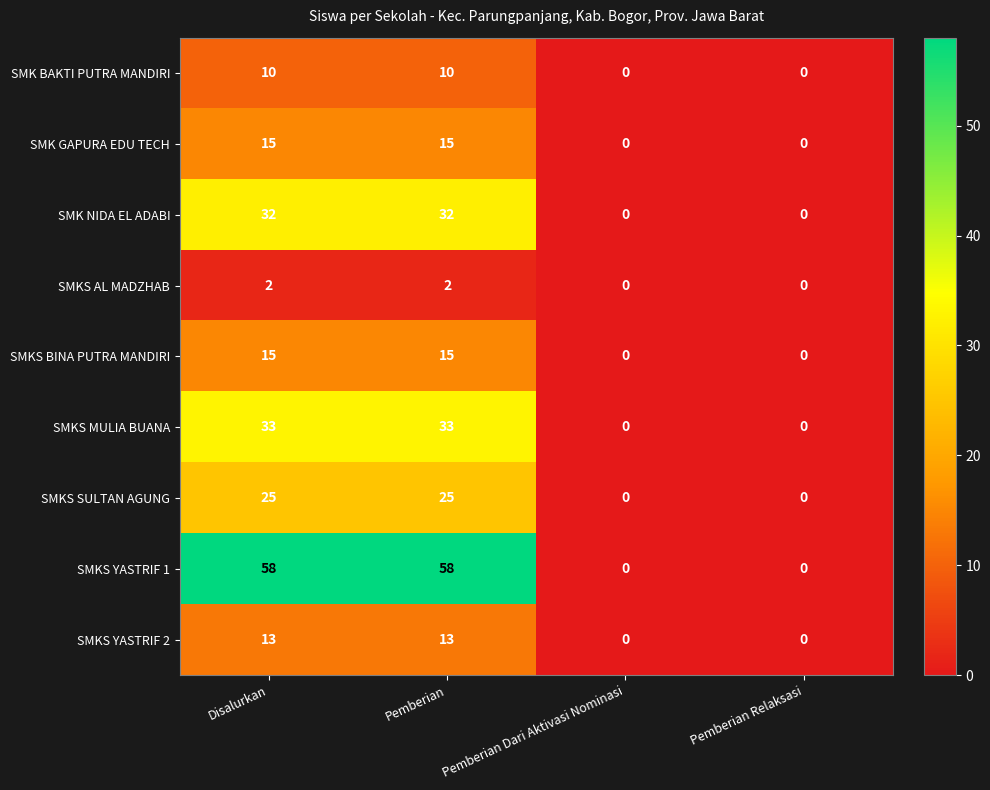

What is the maximum value for SMKS BINA PUTRA MANDIRI?

15